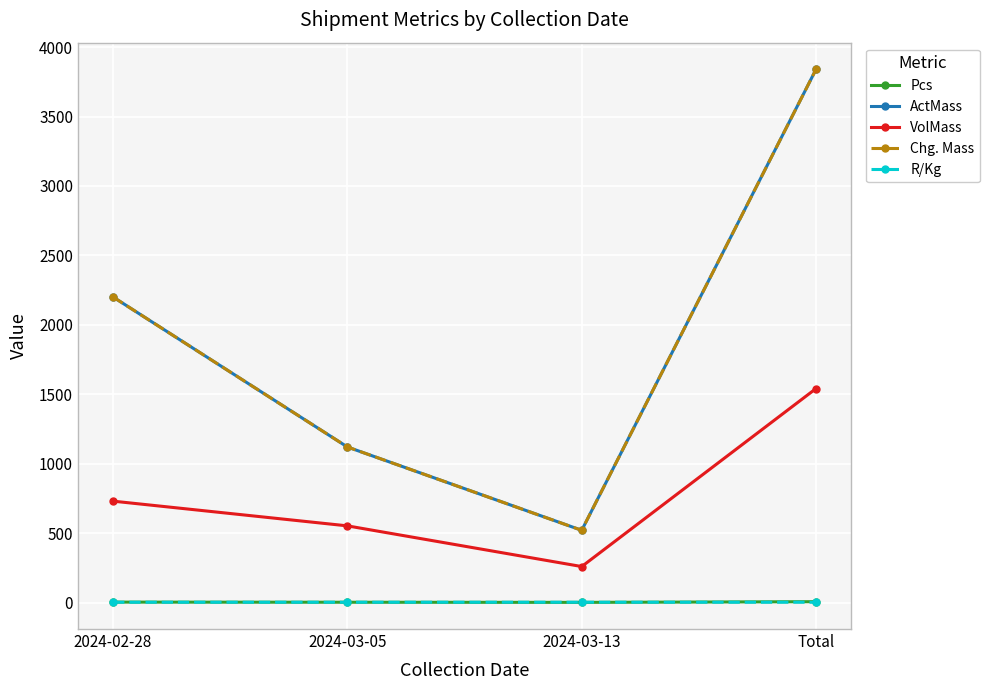

How many ActMass values are between 1120 and 3840?

3